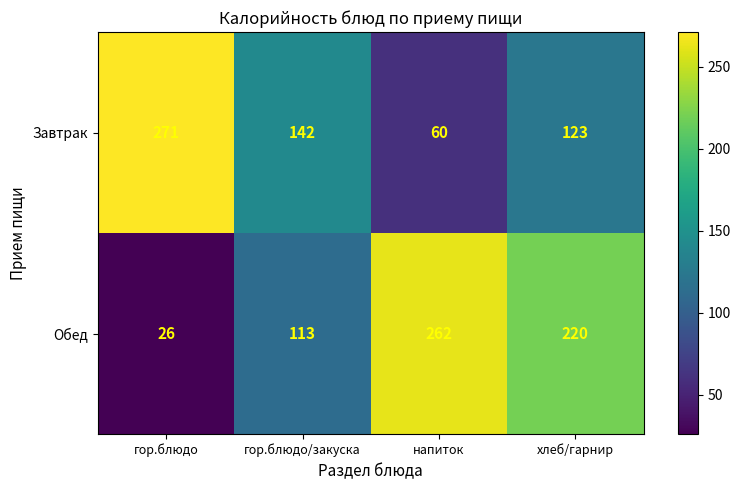

Which series has the largest range (max minus min)?

Обед